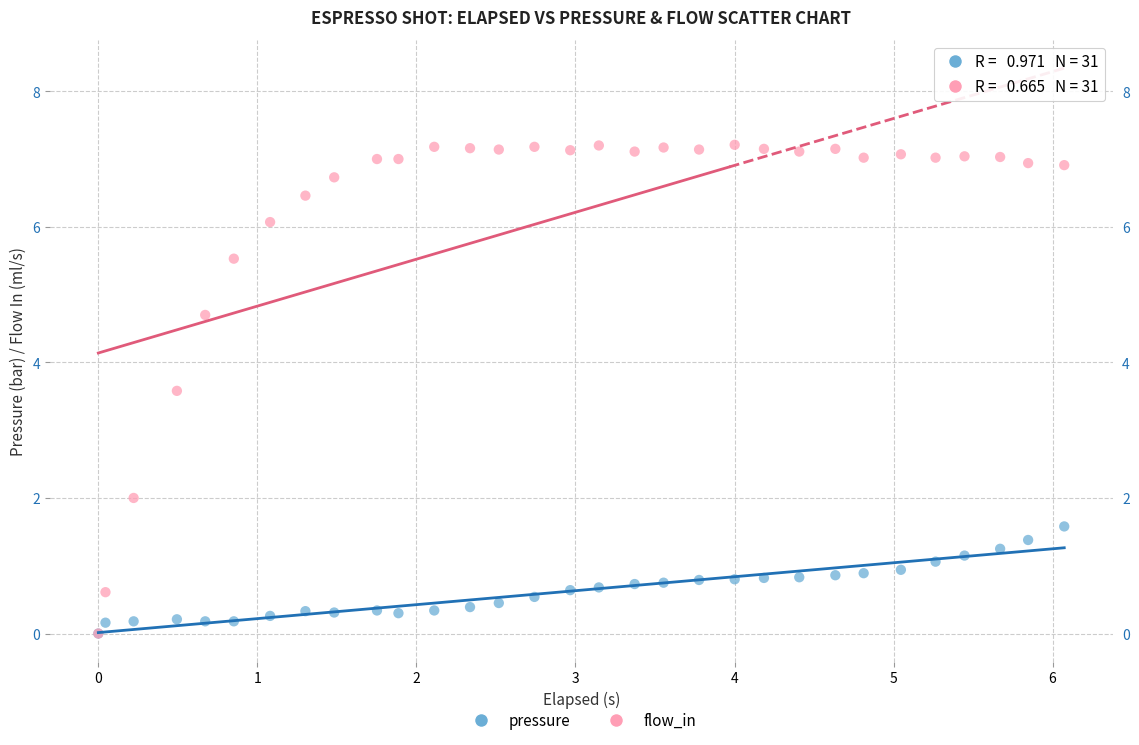

Across all series, what Y value is closest to 3?

3.6